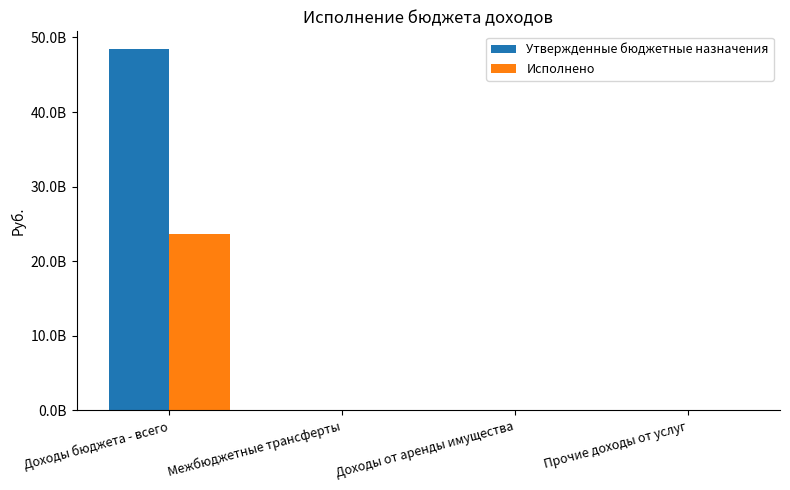

List the series in order of their overall mean, lowest first.

Исполнено, Утвержденные бюджетные назначения